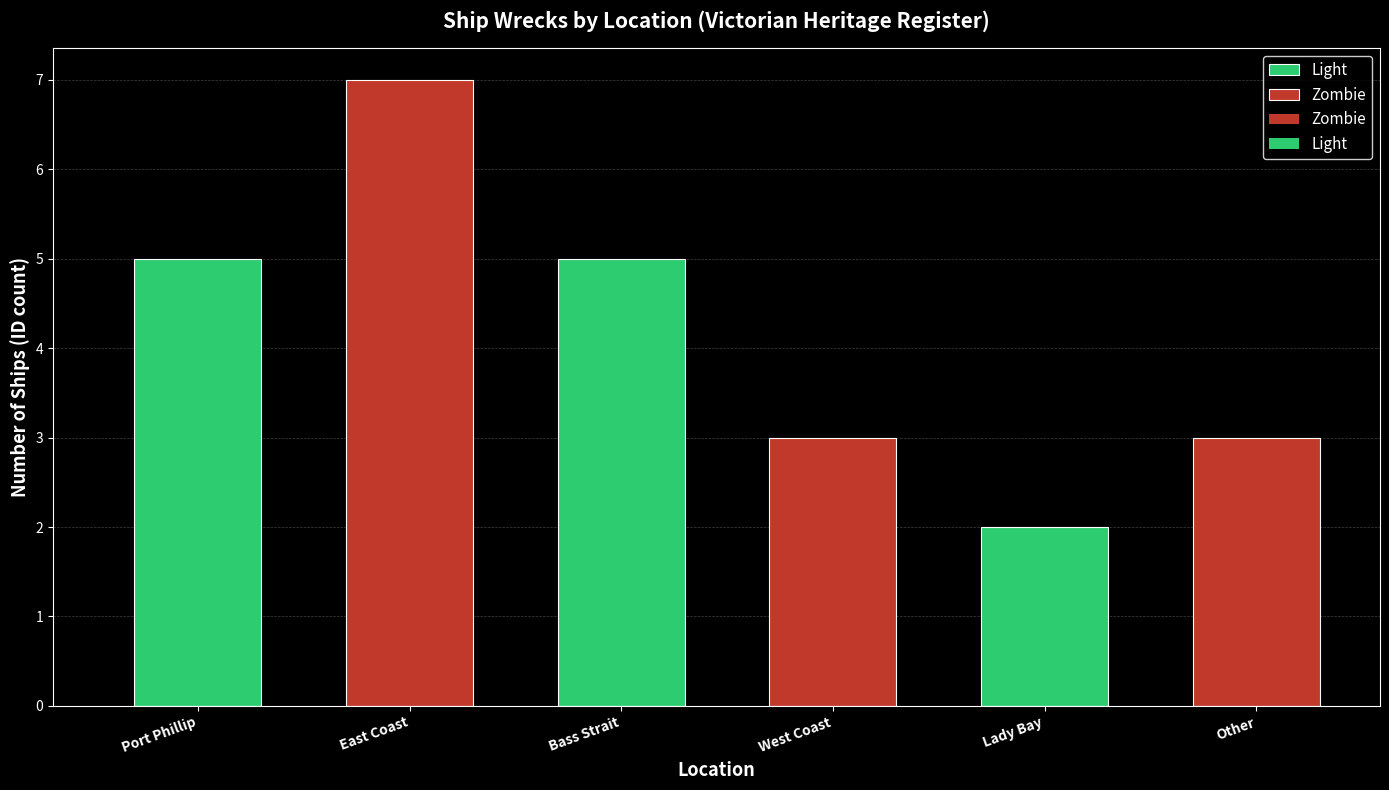

What is the label of the 3rd bar from the right?

West Coast